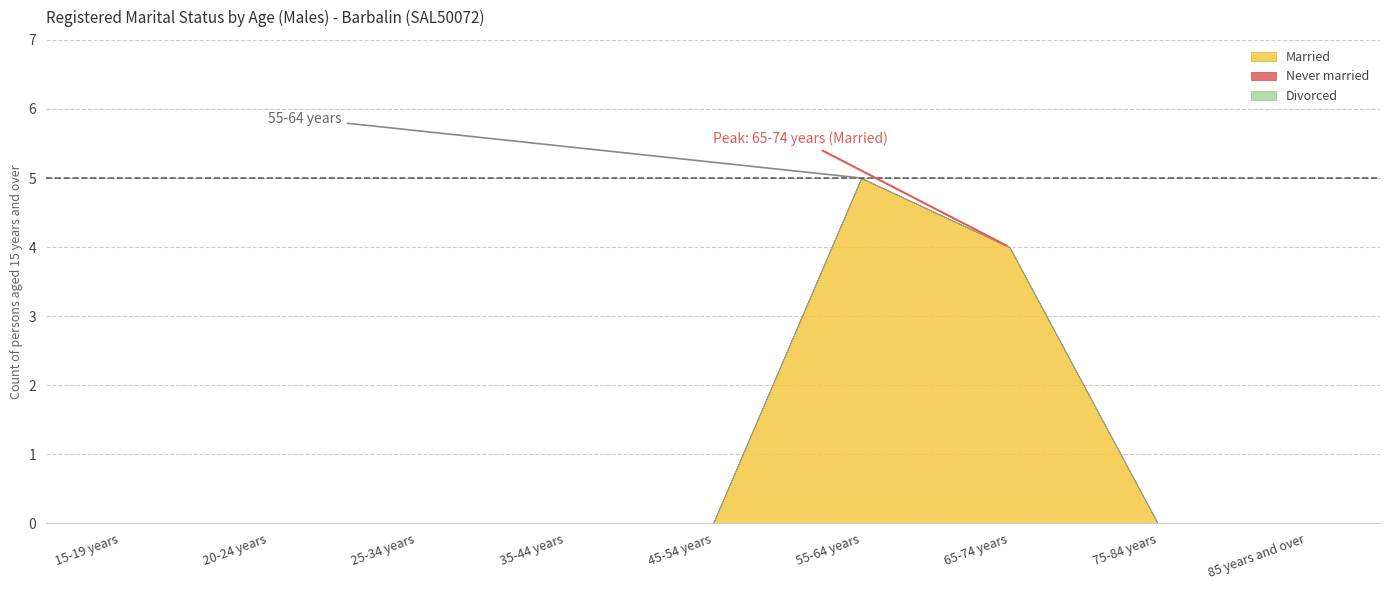

The value of Married at 85 years and over is -3. True or false?

False